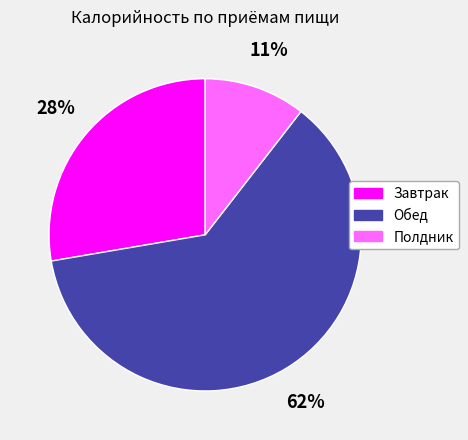

Which slice is the smallest?

Полдник